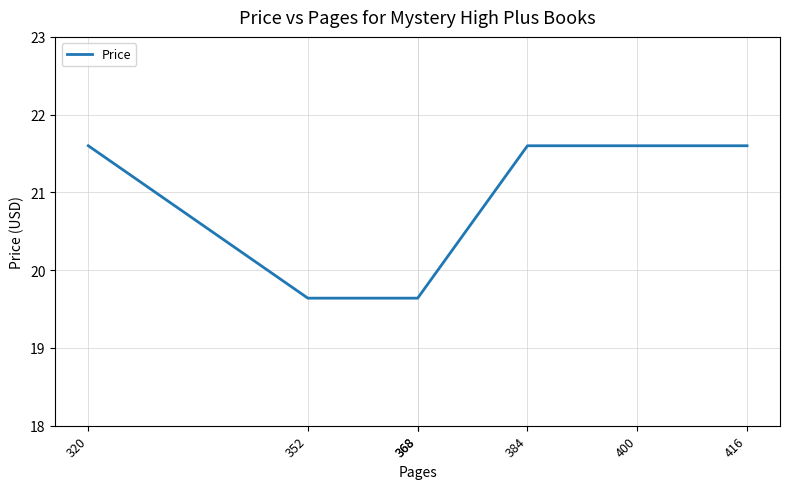

List the labels in order of value, smallest first.

352, 368, 368, 320, 384, 400, 416